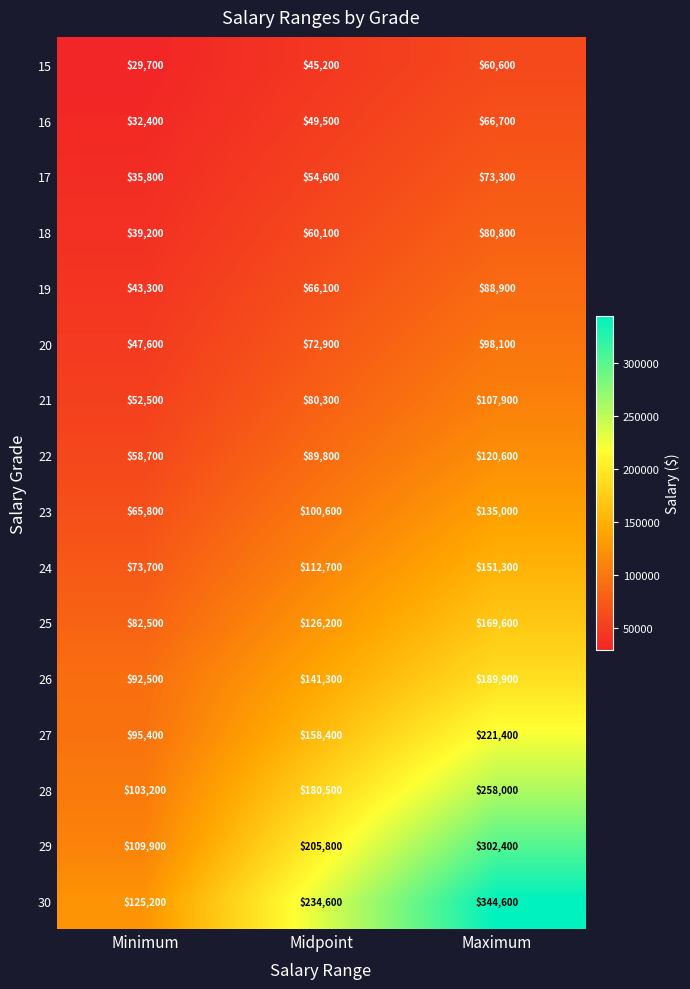

At how many categories does at least one series exceed 225195?

2